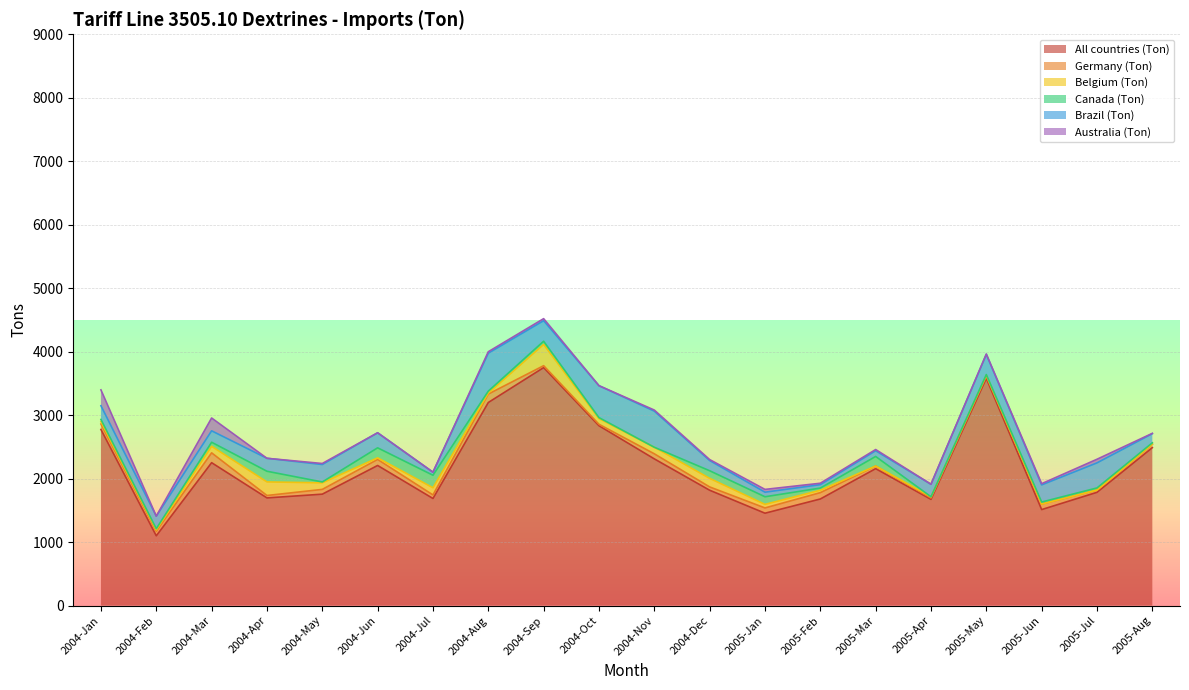

What position from the right is 2004-Sep?

12